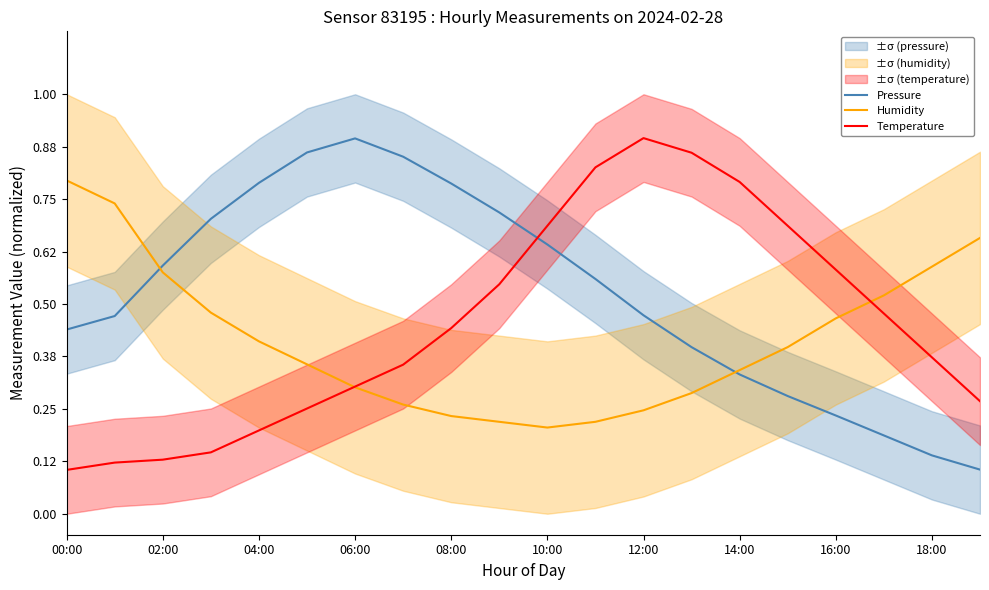

How many interior local peaks does the Temperature series have?

1